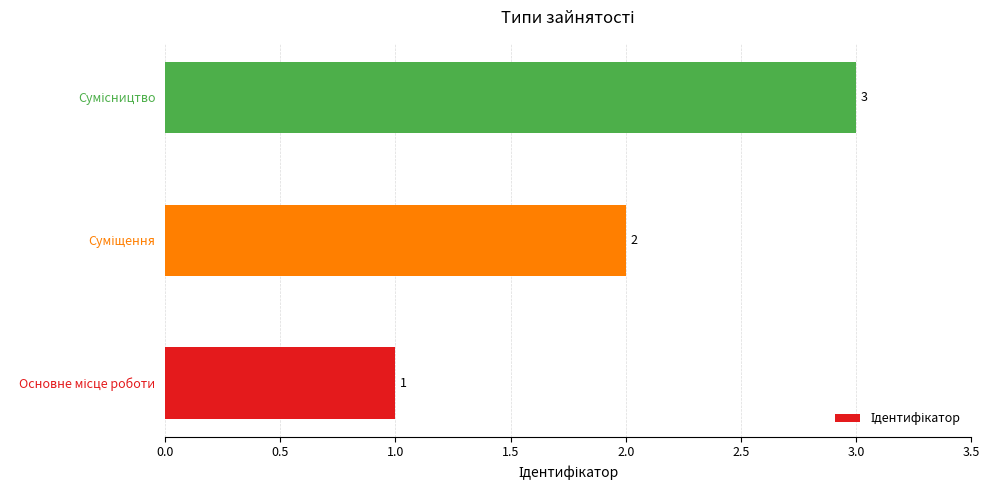

How many values are between 1 and 3?

3